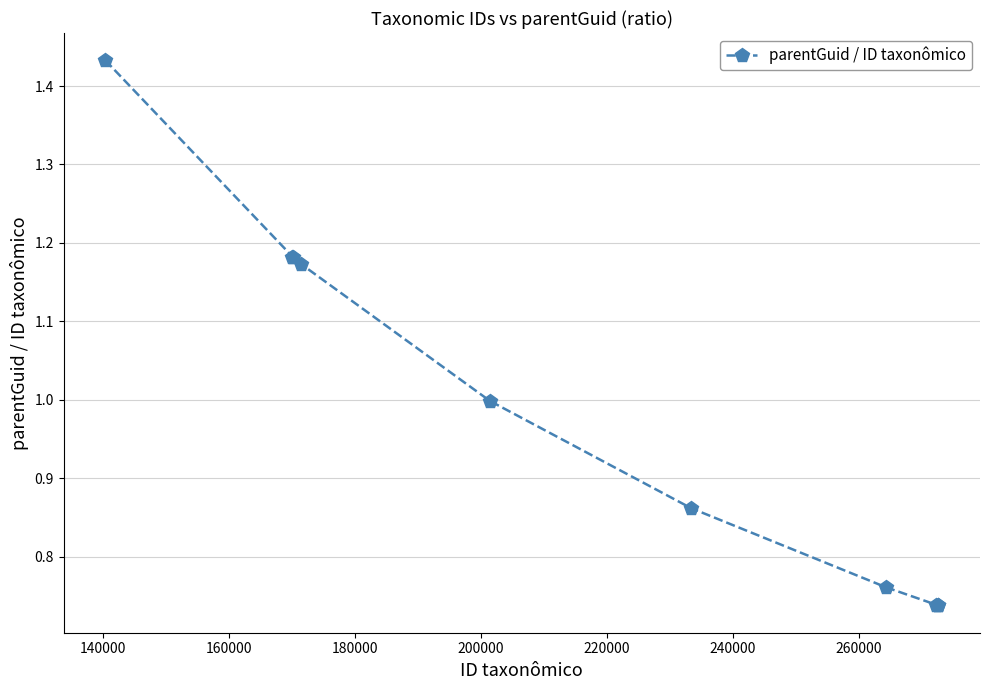

What is the sum of all values?

9.8